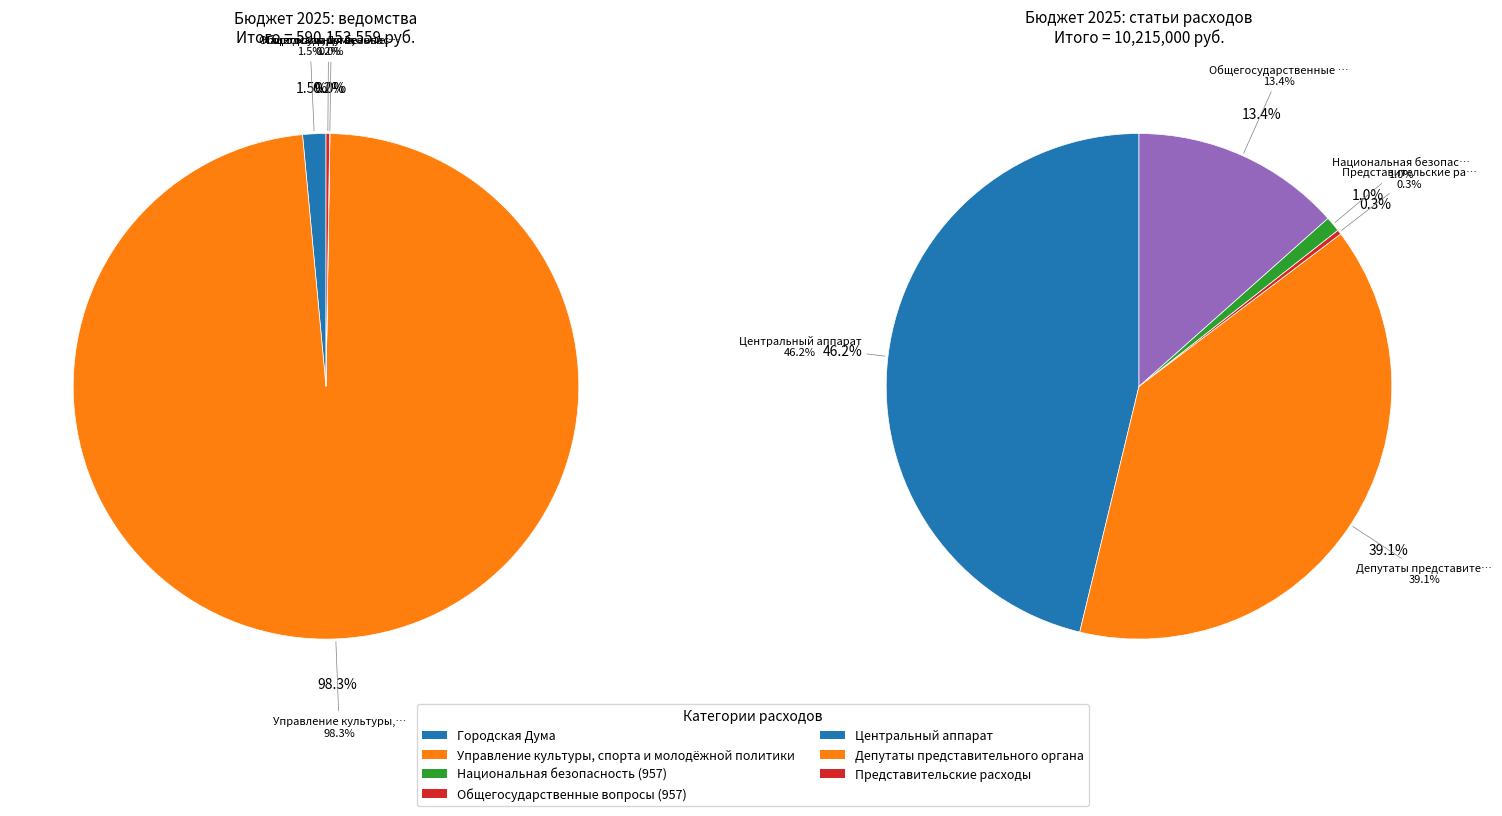

How many slices are in this pie chart?

7